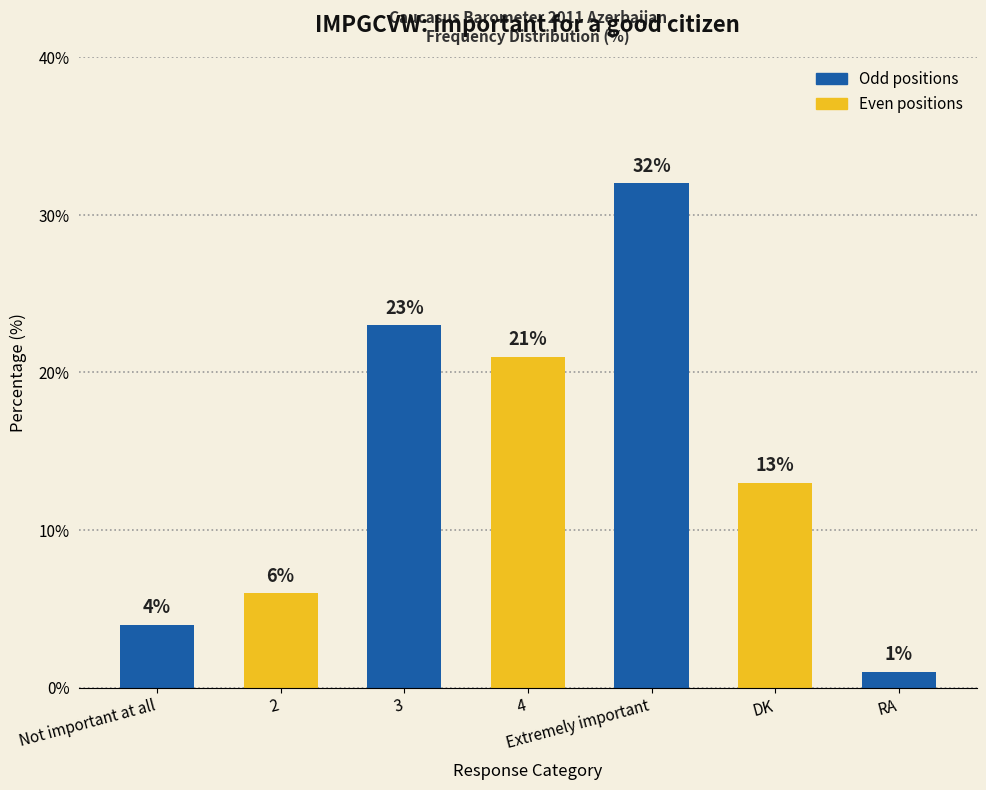

Count the number of data series in this chart.

1